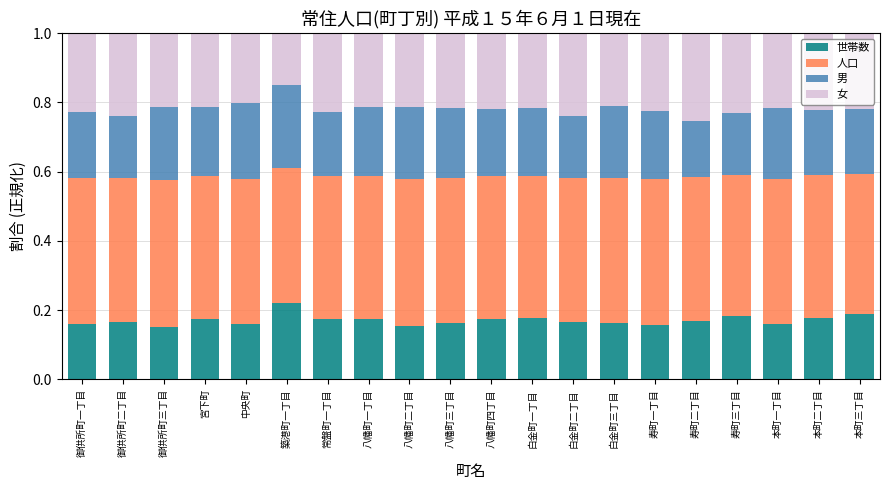

How many series are shown in this chart?

4